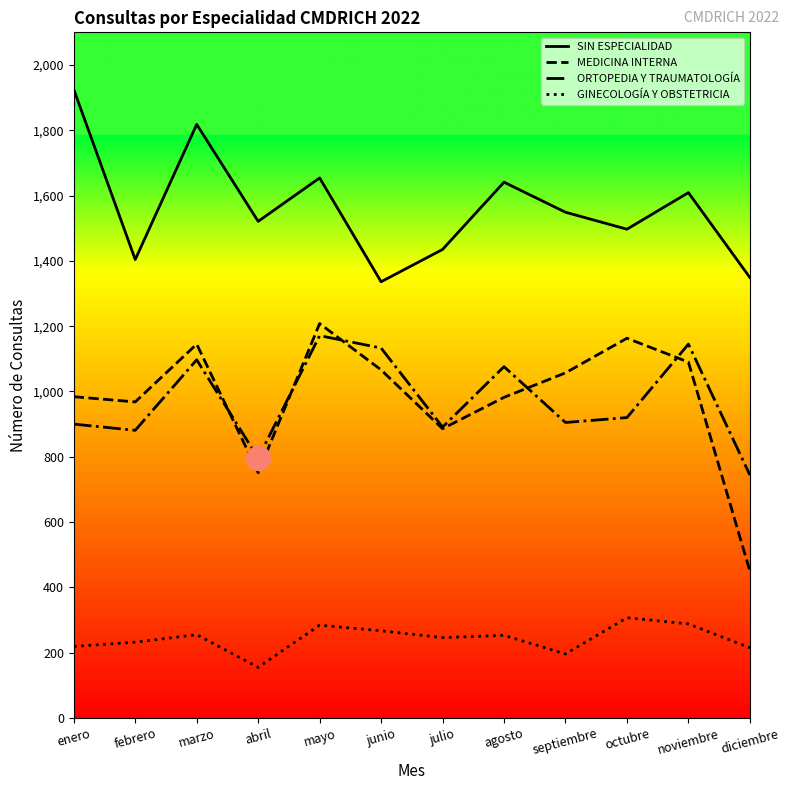

What are all the series names shown in the legend?

SIN ESPECIALIDAD, MEDICINA INTERNA, ORTOPEDIA Y TRAUMATOLOGÍA, GINECOLOGÍA Y OBSTETRICIA